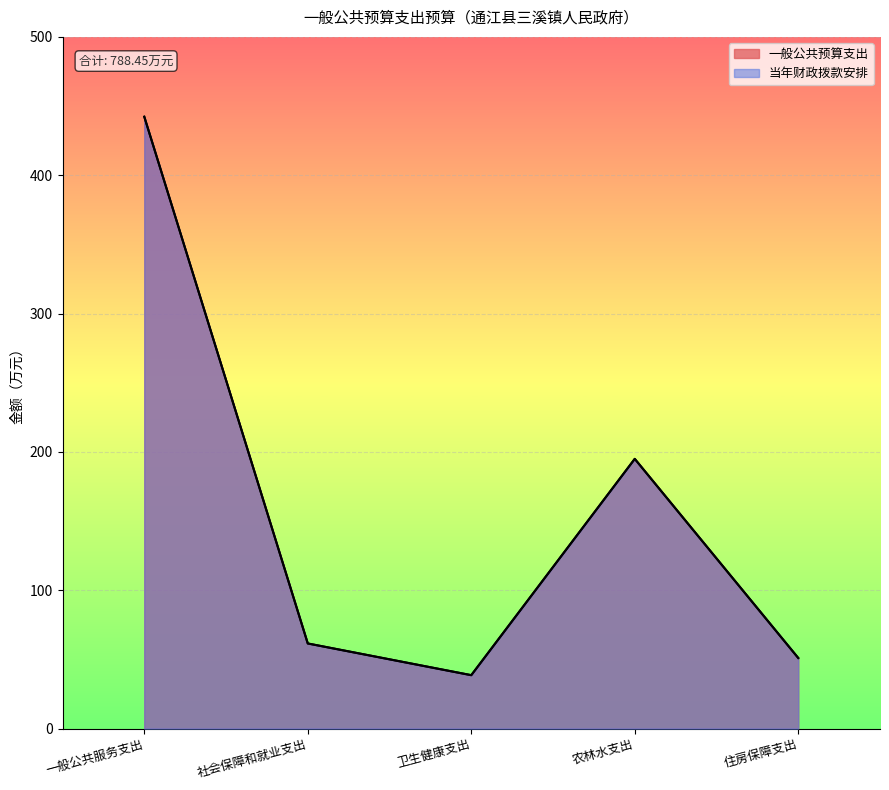

What is the label of the 2nd point from the left?

社会保障和就业支出